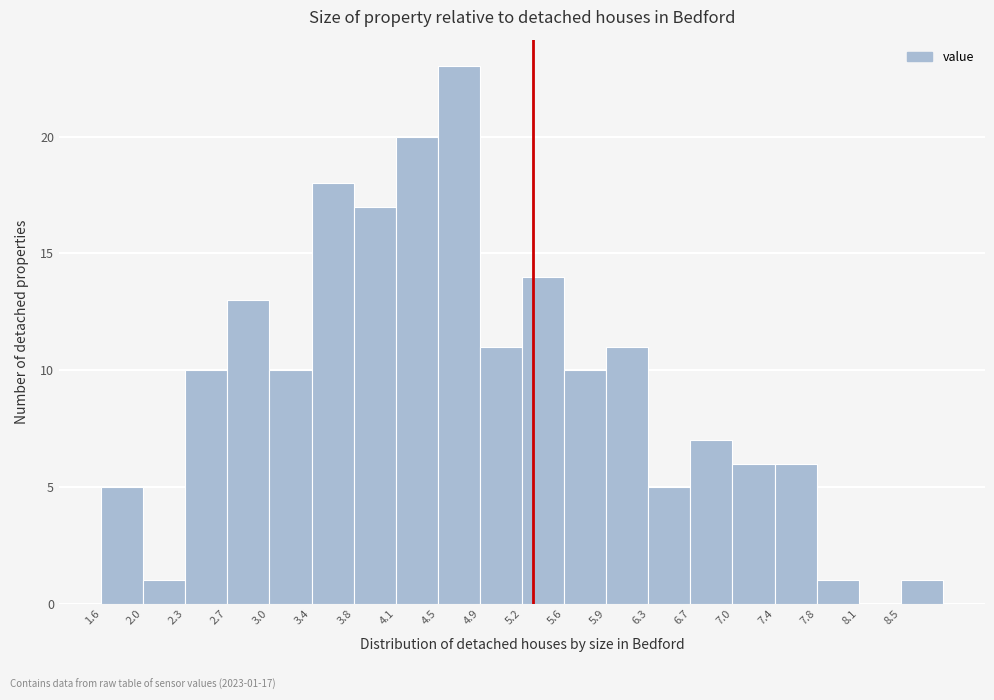

Over which range of the x-axis is the bar tallest?

4.50 to 4.85